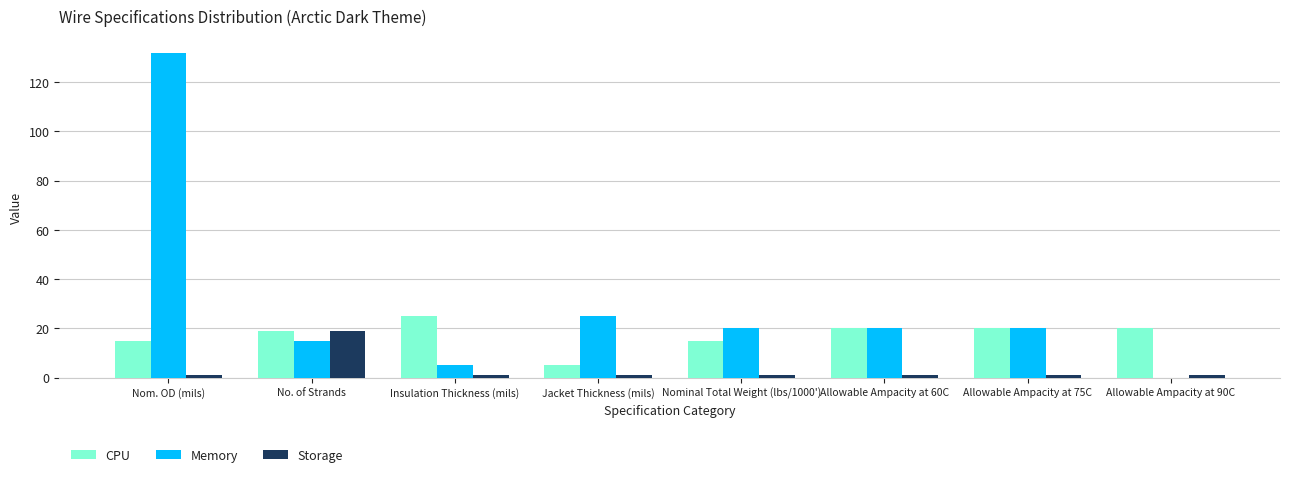

Which category has the highest value in the Storage series?

No. of Strands